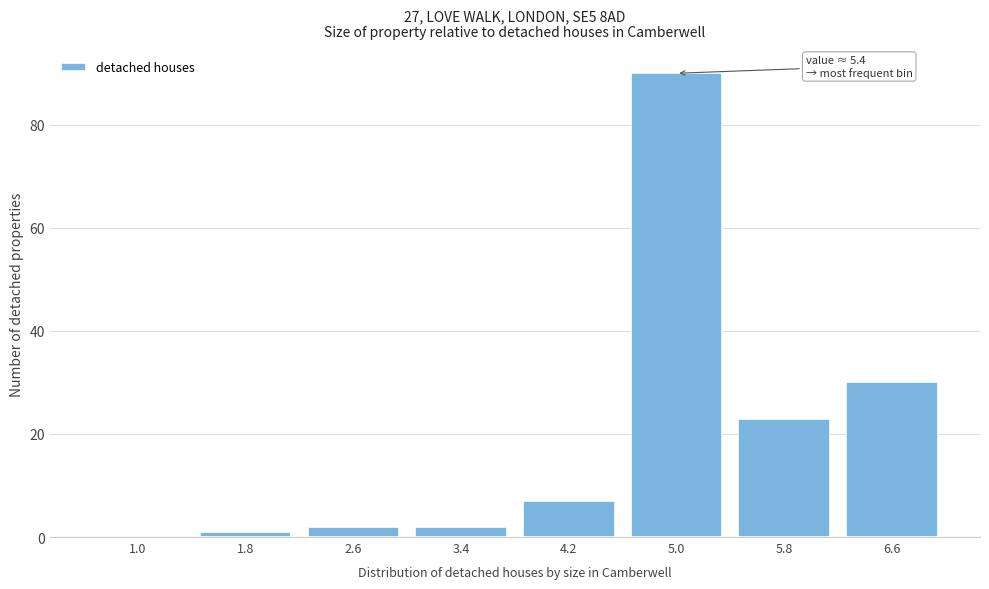

Reading right to left, what are all the values shown in this chart?

6.6=30	5.8=23	5.0=90	4.2=7	3.4=2	2.6=2	1.8=1	1.0=0